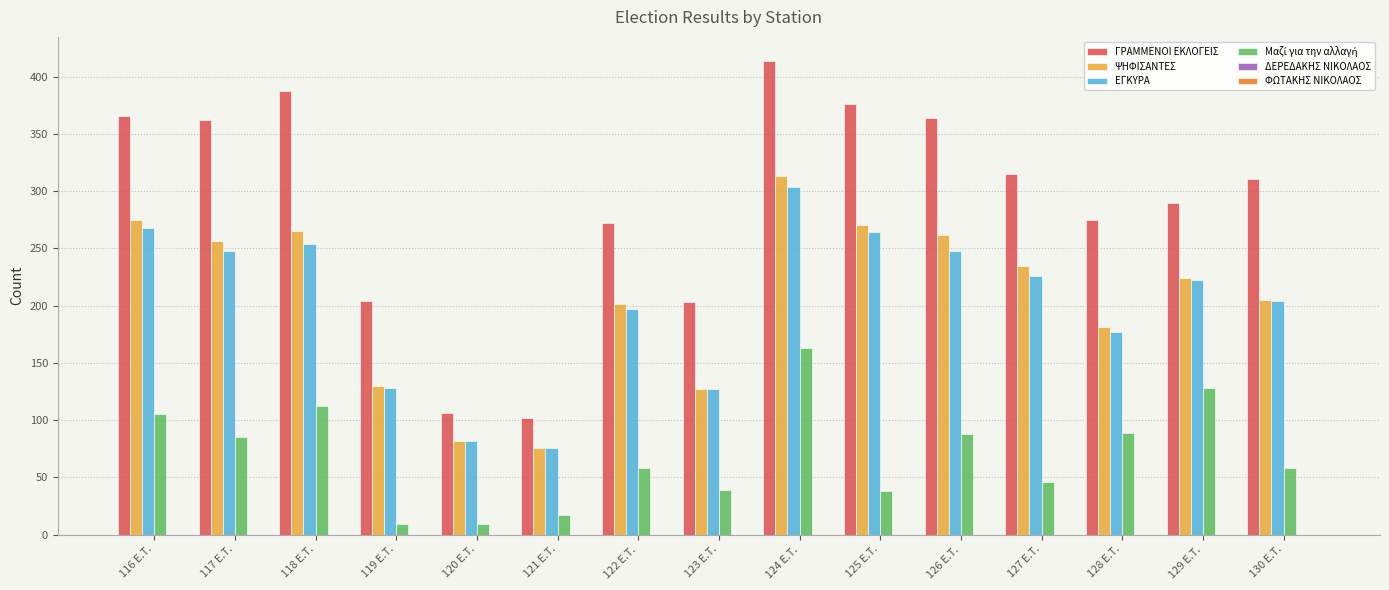

Between 118 E.T. and 120 E.T., which series saw the biggest shift?

ΓΡΑΜΜΕΝΟΙ ΕΚΛΟΓΕΙΣ